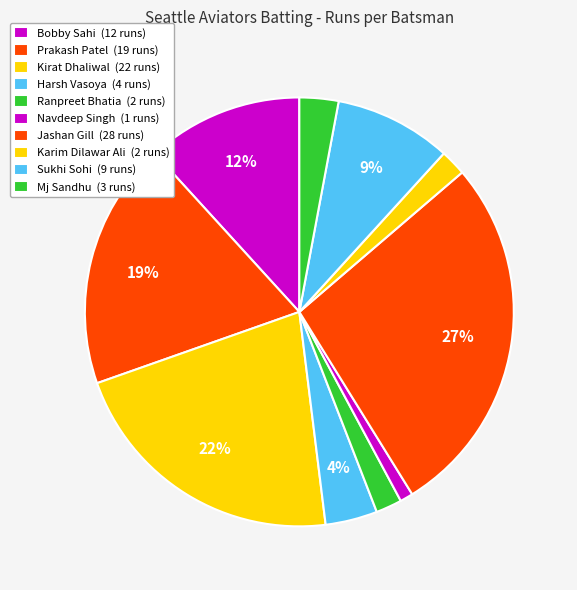

How many slices are in this pie chart?

10